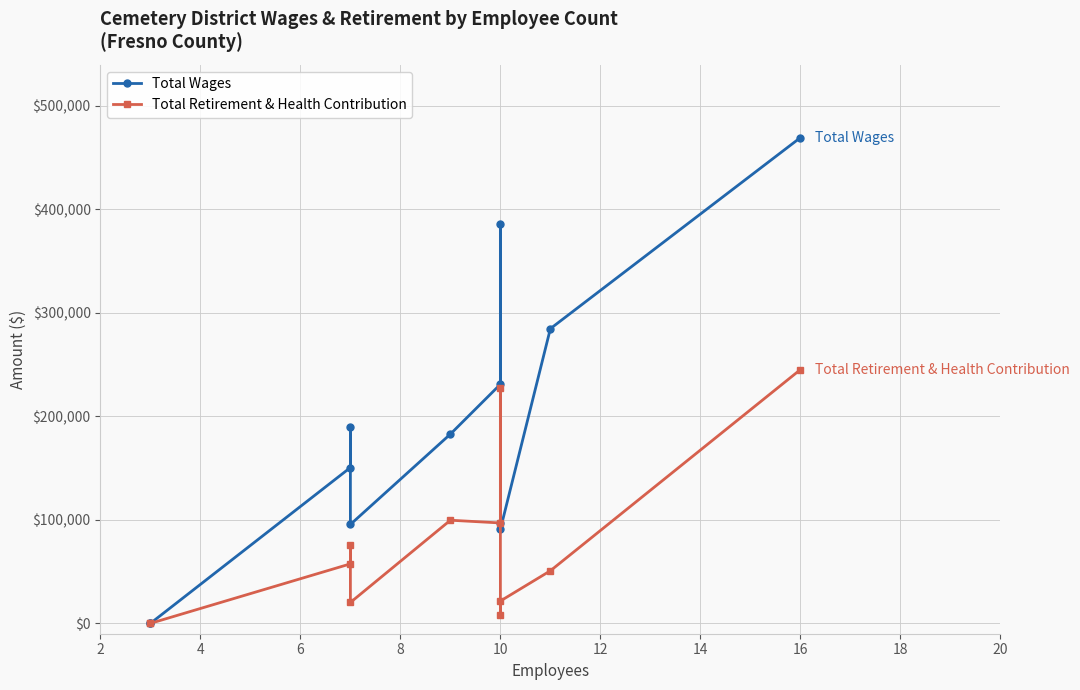

Where does the Total Retirement & Health Contribution series first go above 57487?

8